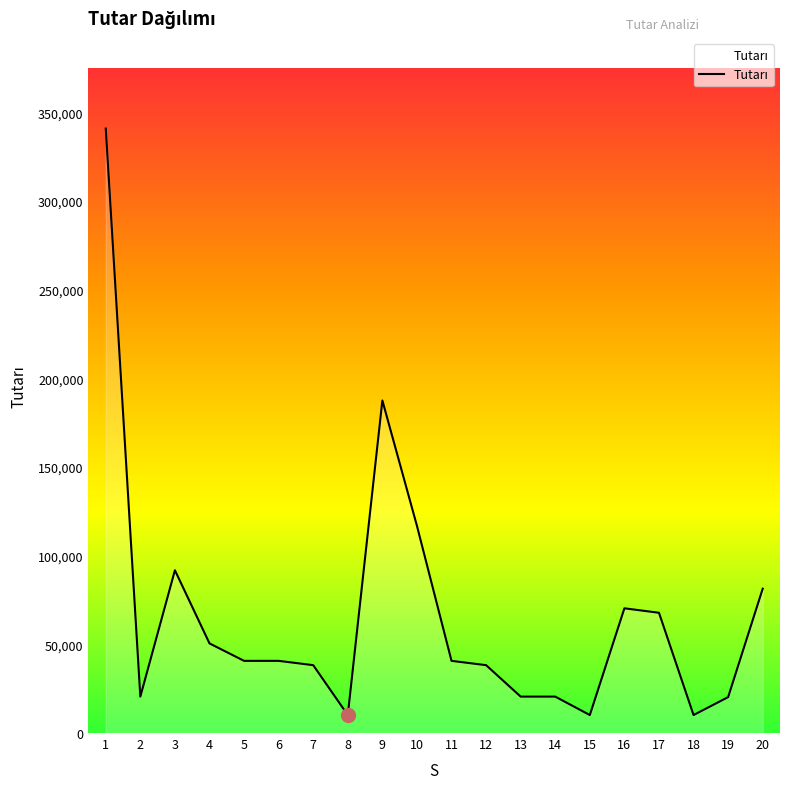

Is it true that the value at 13 is 33058.0?

False